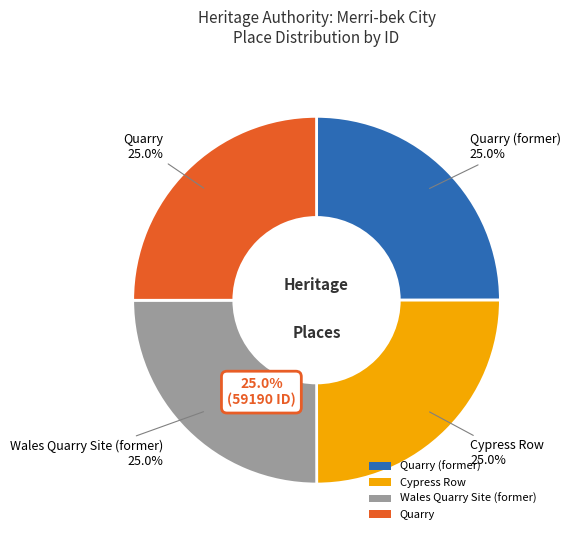

Is the sum of Wales Quarry Site (former) and Quarry (former) greater than half?

No